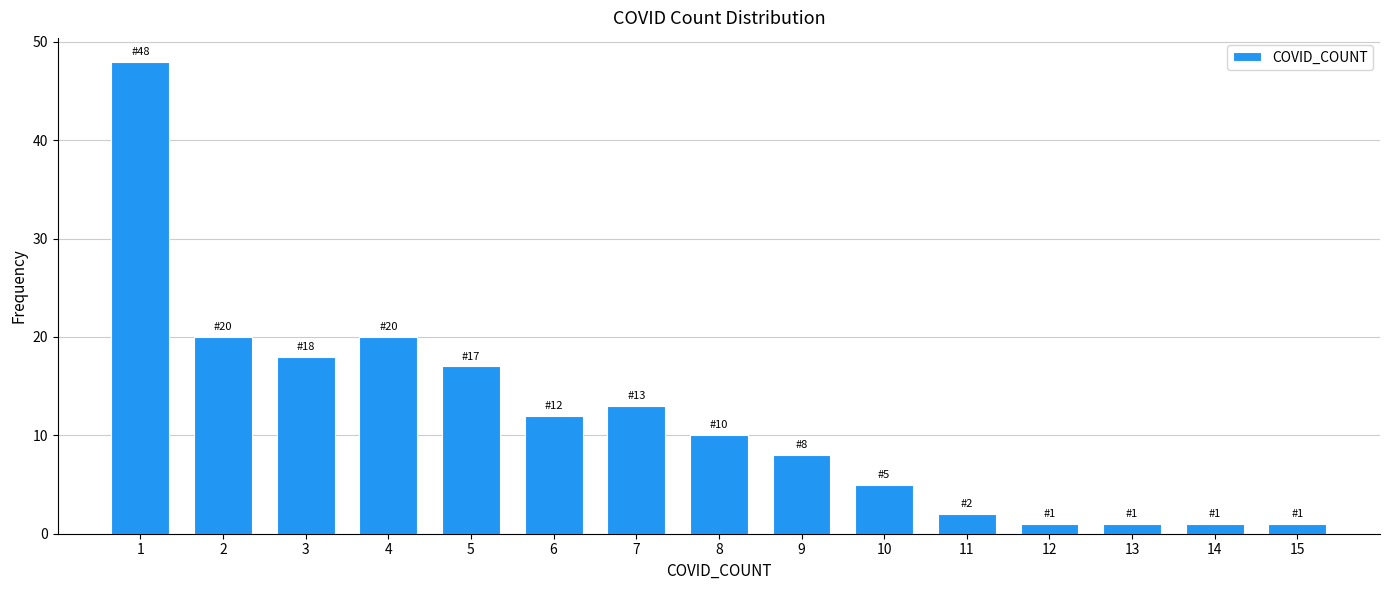

Which range on the x-axis has the tallest bar?

0.5 to 1.5